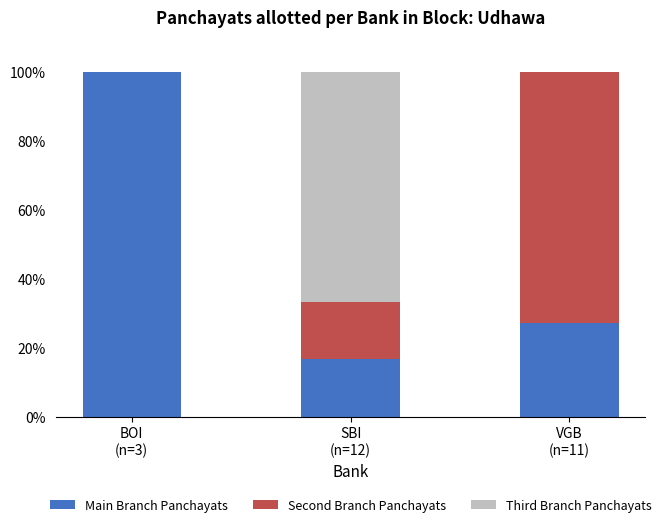

What is the label of the 2nd bar from the left?

SBI
(n=12)